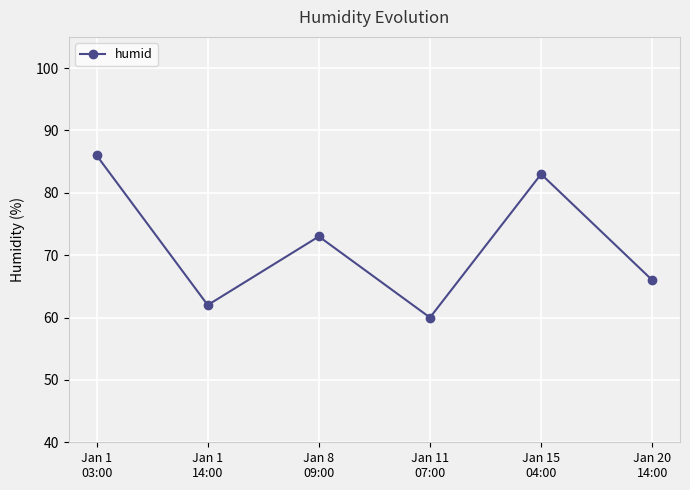

Which label corresponds to the largest value in the chart?

Jan 1
03:00